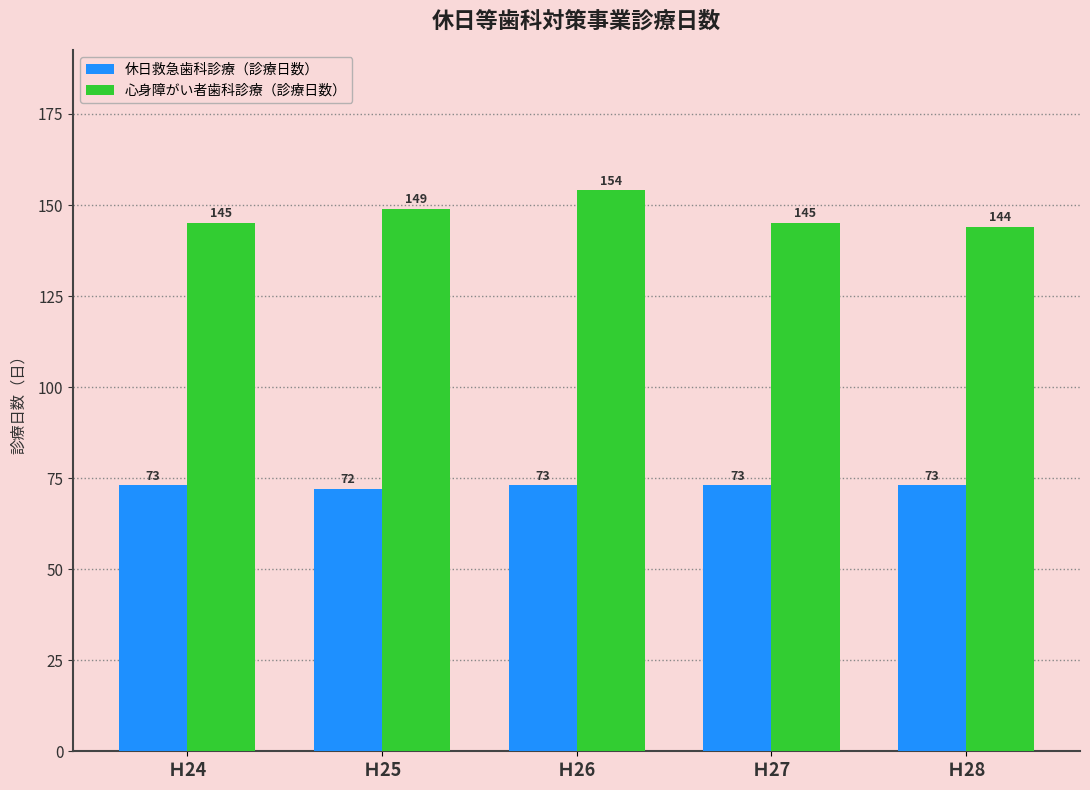

What is the value of the 心身障がい者歯科診療（診療日数） bar at the 2nd from the left?

149